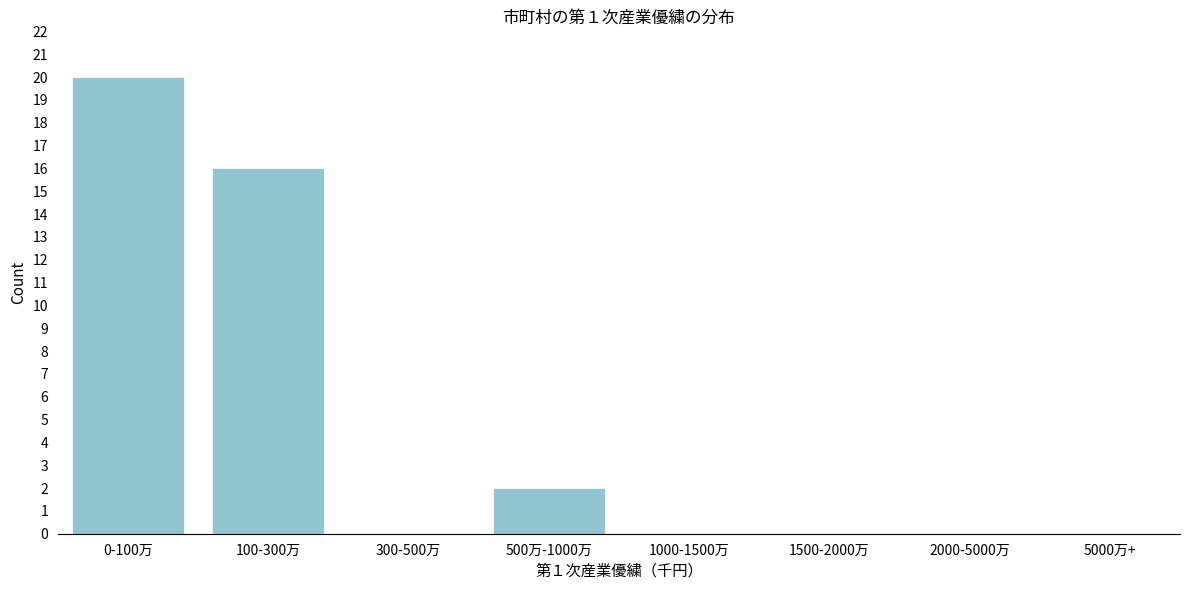

Reading left to right, list all the values displayed in this chart.

0-100万=20	100-300万=16	300-500万=0	500万-1000万=2	1000-1500万=0	1500-2000万=0	2000-5000万=0	5000万+=0